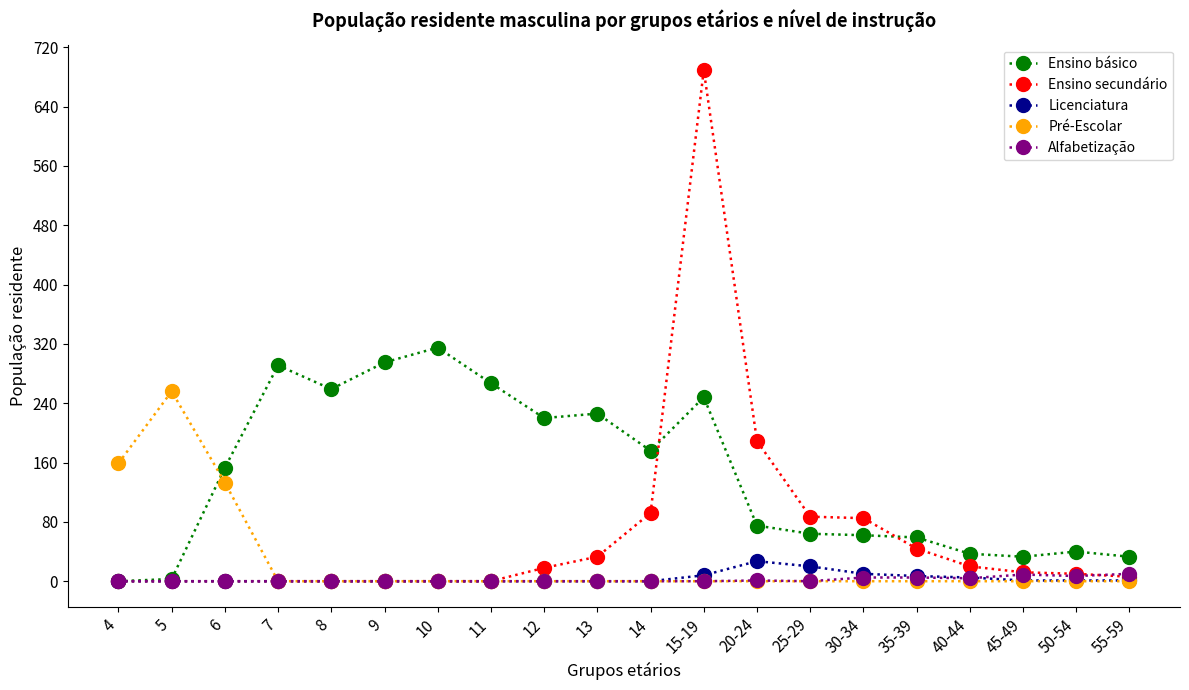

The value of Ensino secundário at 25-29 is 52. True or false?

False